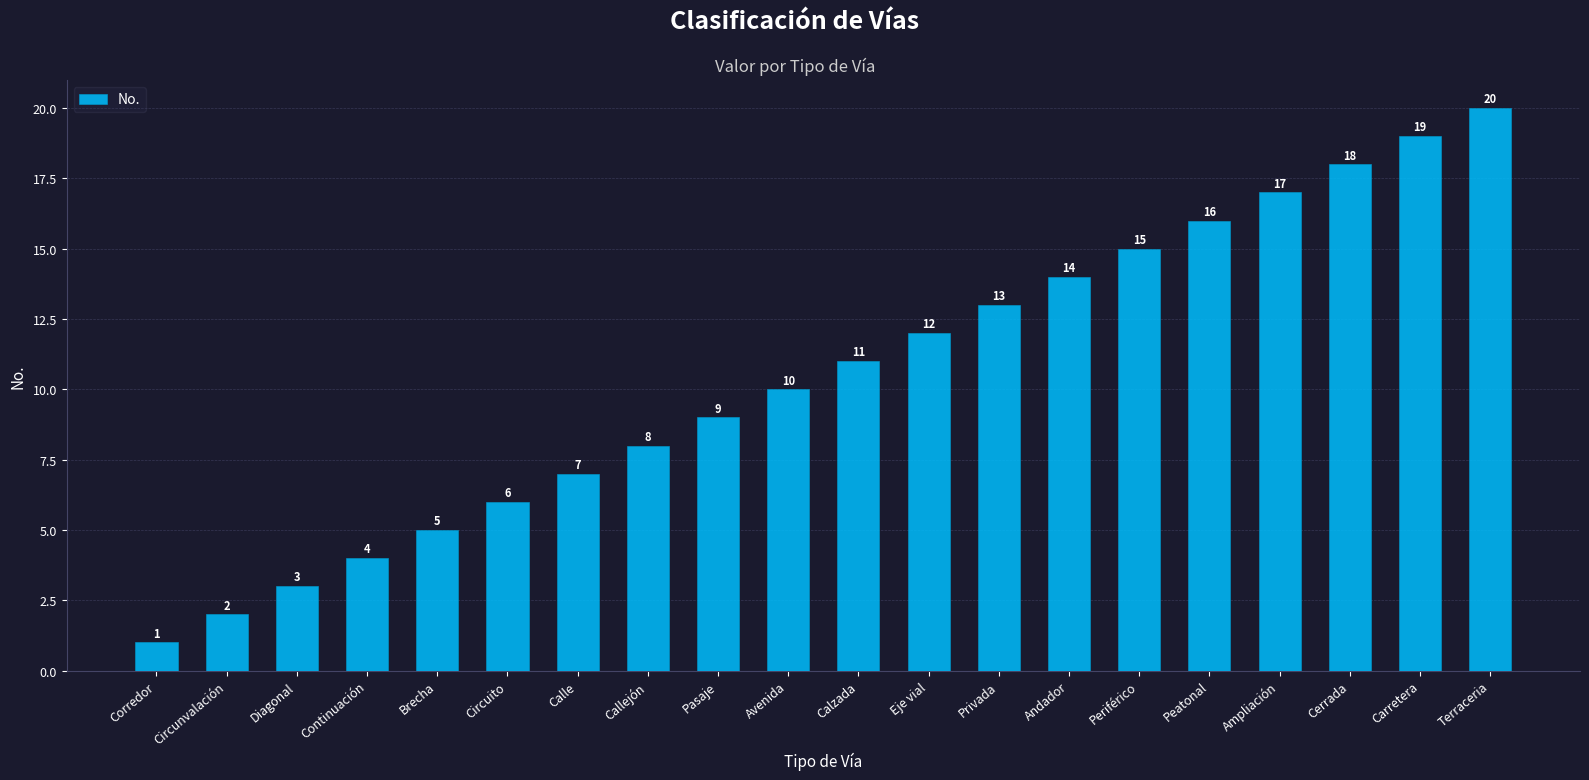

List the labels in order of value, smallest first.

Corredor, Circunvalación, Diagonal, Continuación, Brecha, Circuito, Calle, Callejón, Pasaje, Avenida, Calzada, Eje vial, Privada, Andador, Periférico, Peatonal, Ampliación, Cerrada, Carretera, Terraceria